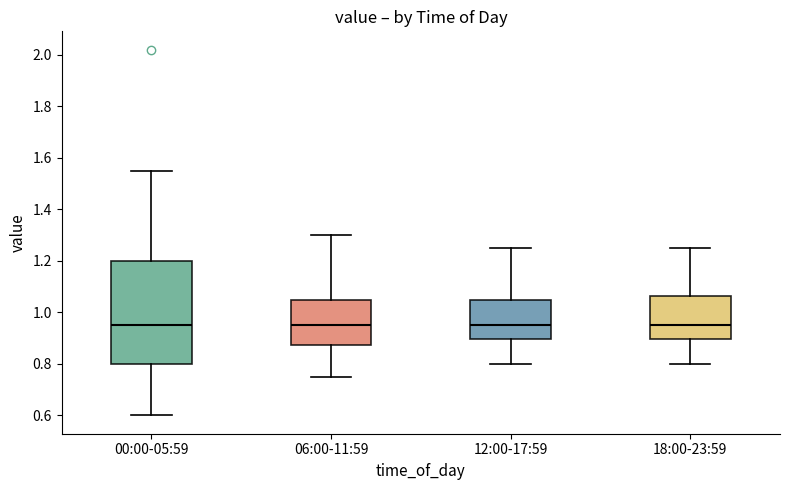

Reading left to right, read every box against the y-axis: the position of its median line, the range the box covers, and the ends of its whiskers. The values are not printed on the chart, so give them approximately, as read against the axis.

00:00-05:59: median 0.96, box 0.80 to 1.20, whiskers 0.60 to 1.56
06:00-11:59: median 0.96, box 0.88 to 1.06, whiskers 0.76 to 1.30
12:00-17:59: median 0.96, box 0.90 to 1.06, whiskers 0.80 to 1.26
18:00-23:59: median 0.96, box 0.90 to 1.06, whiskers 0.80 to 1.26